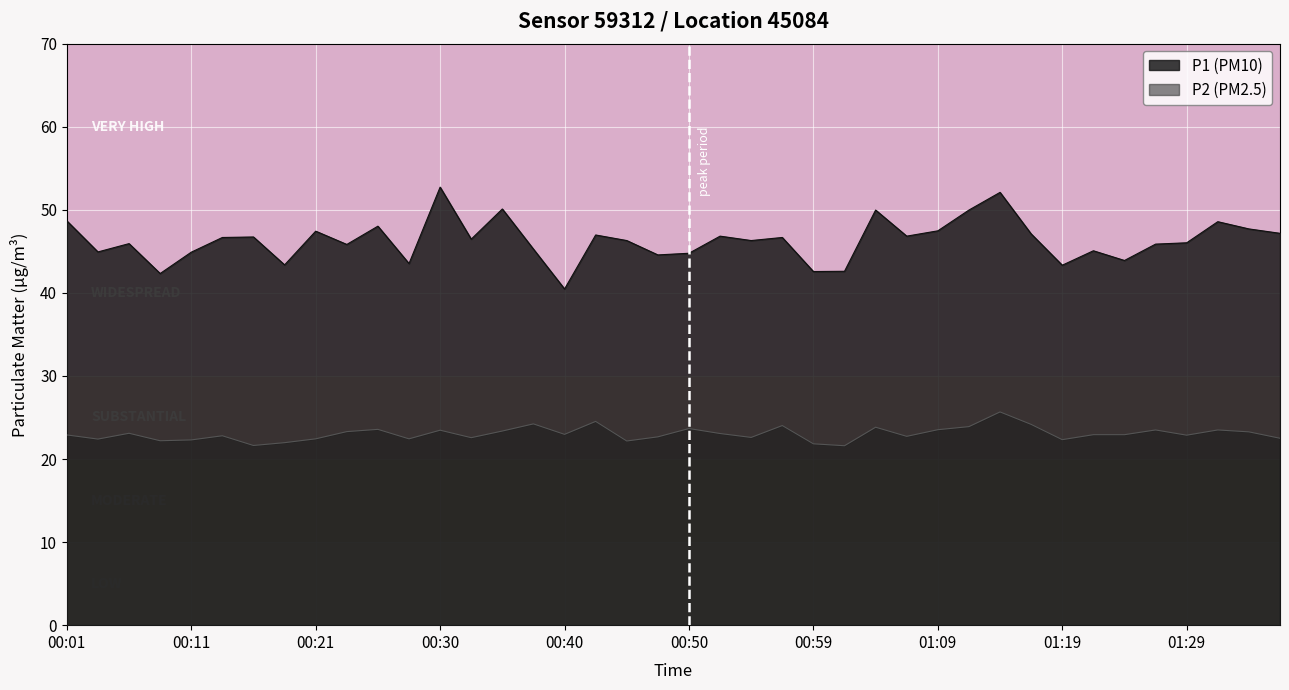

In P2, how many points are lower than both neighbors (excluding endpoints)?

12